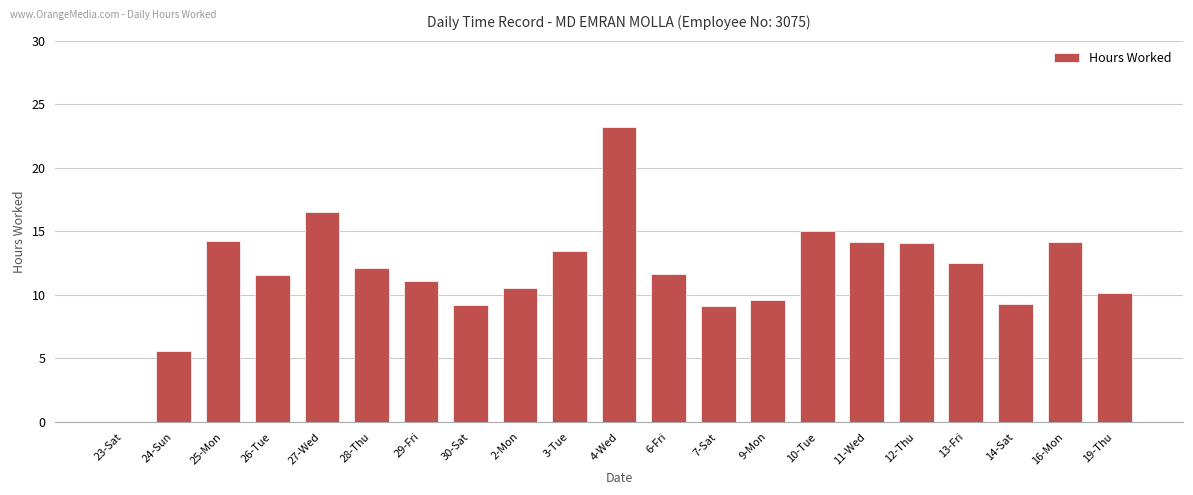

What is the sum of all values?

247.1